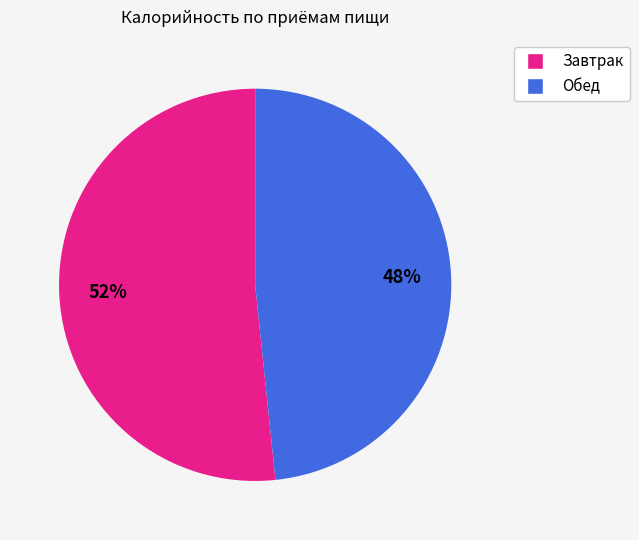

True or false: Завтрак accounts for 52% of the total.

True